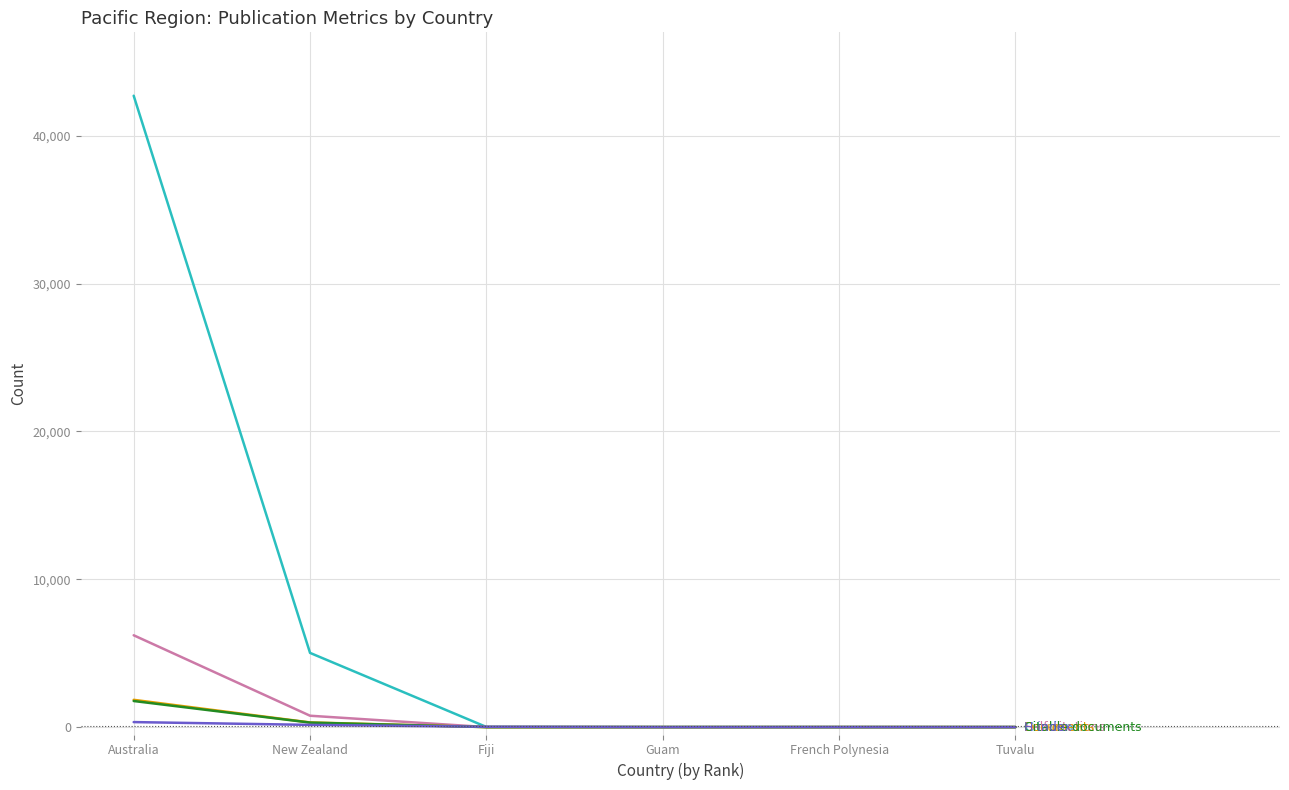

How many lines are shown in the chart?

5